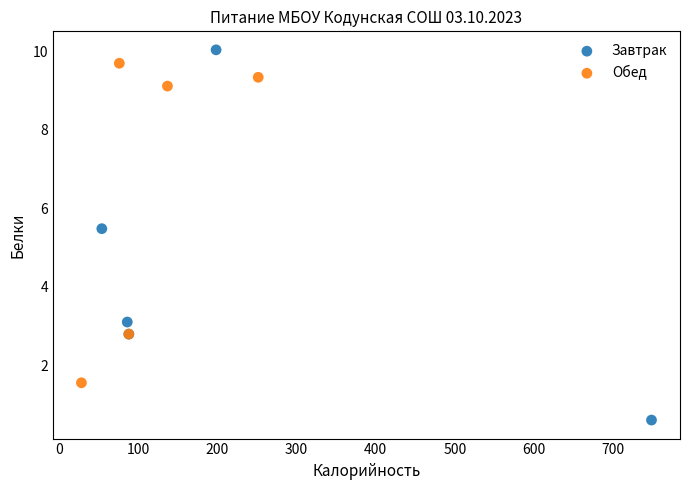

Which series has the largest Y range (max minus min)?

Завтрак